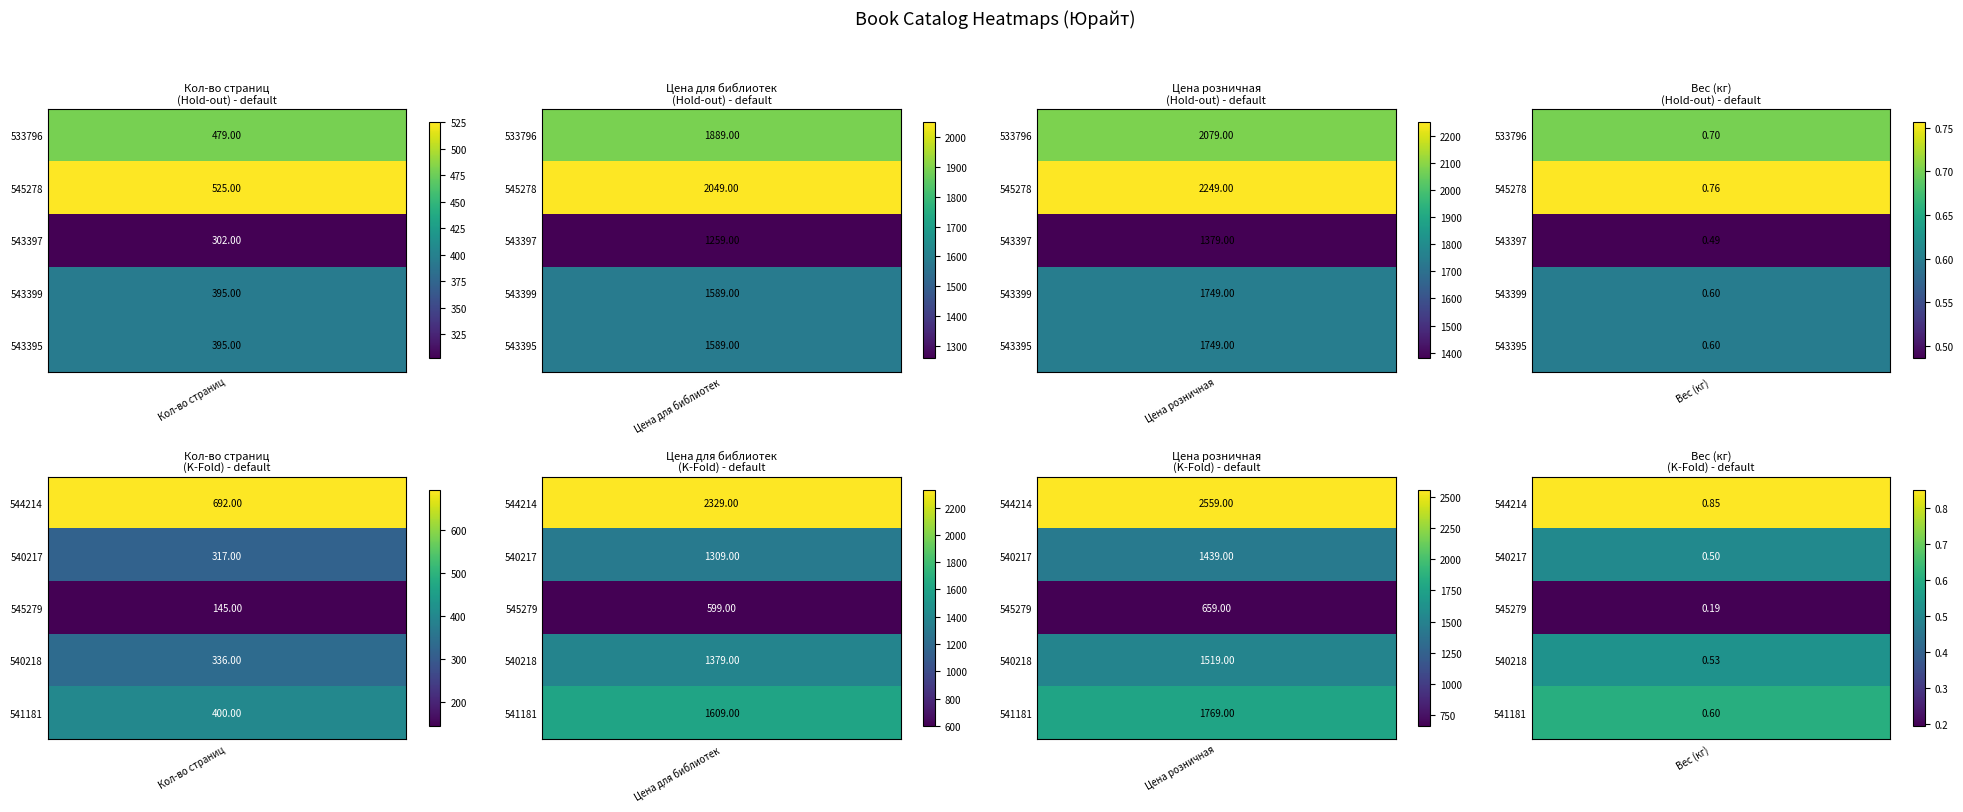

What is the difference between the 543397 values at 2 and 3?

1378.5